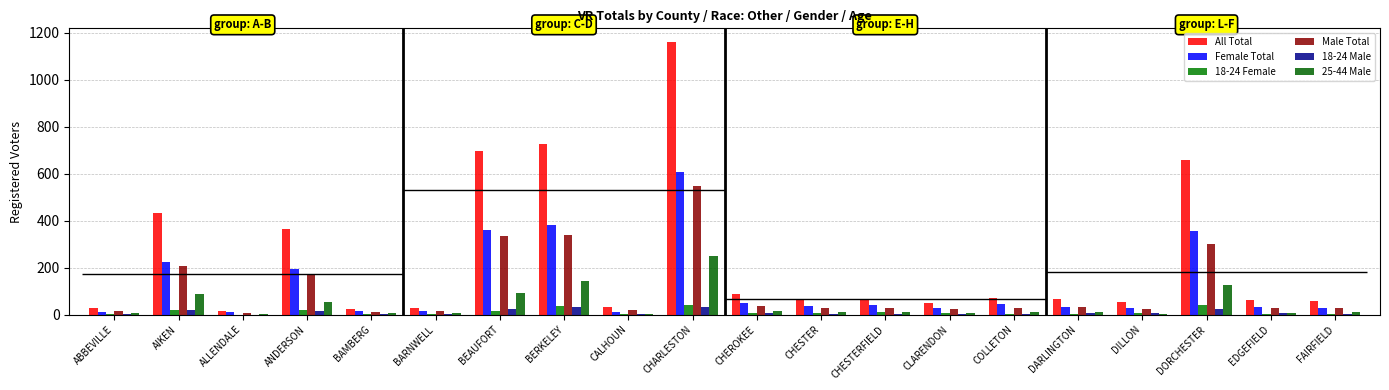

How many distinct data groups are displayed?

6